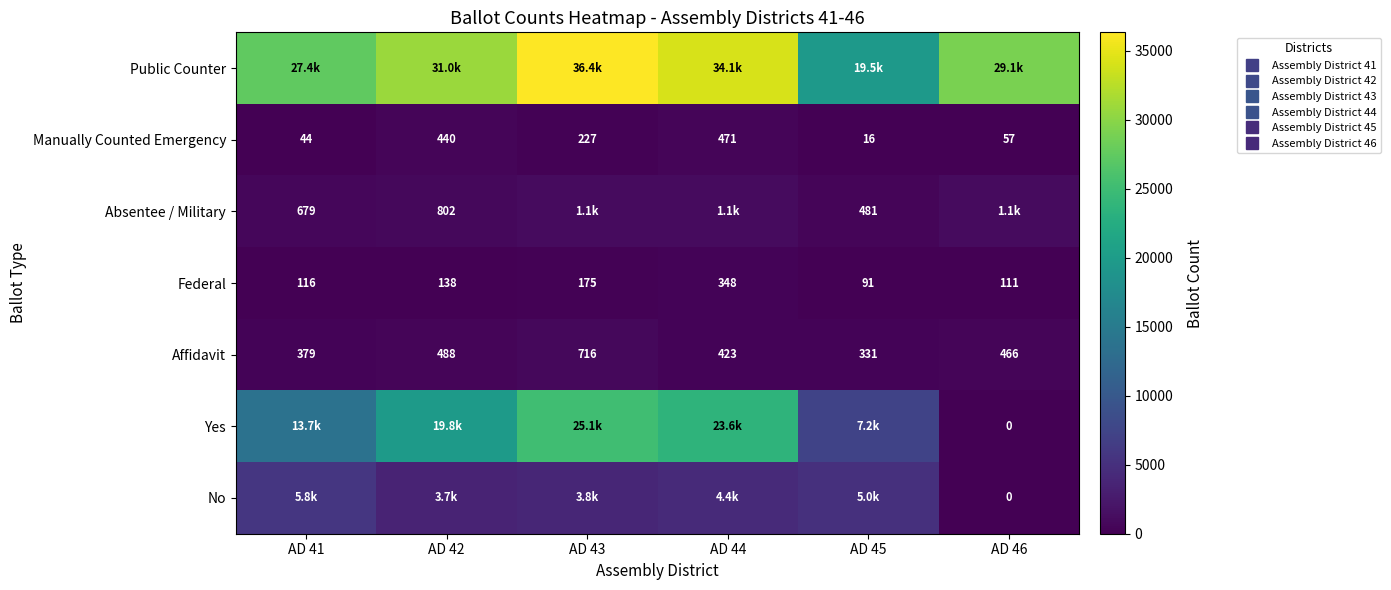

Is it true that Federal equals 67 at AD 46?

False